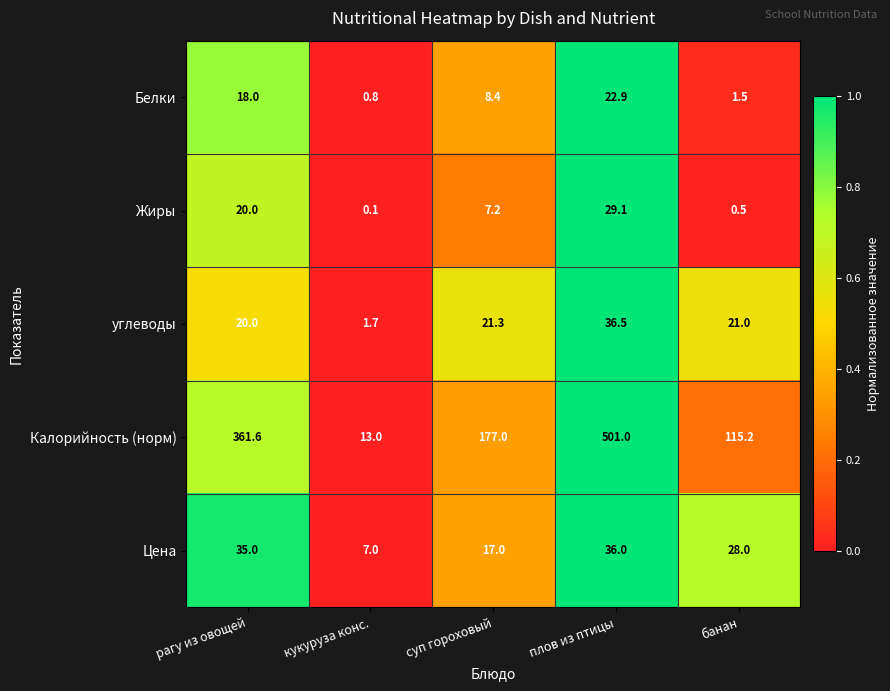

Which series has the widest spread of values?

Калорийность (норм)